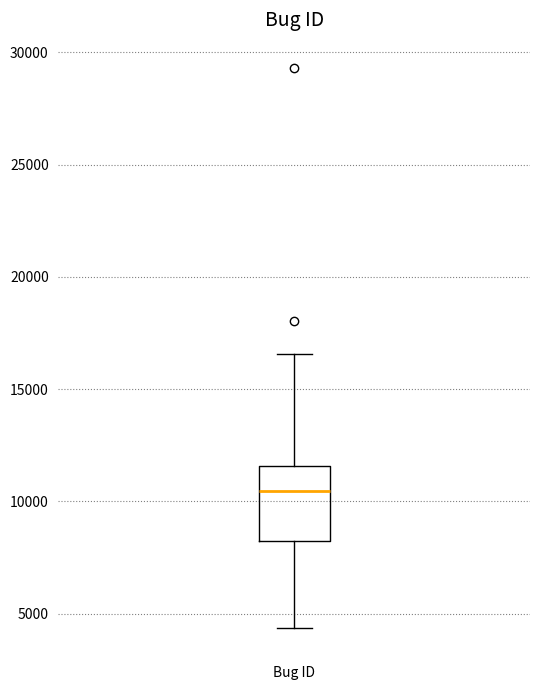

Where does the median line of the box for Bug ID sit on the y-axis? The values are not printed on the chart, so give them approximately, as read against the axis.

10500